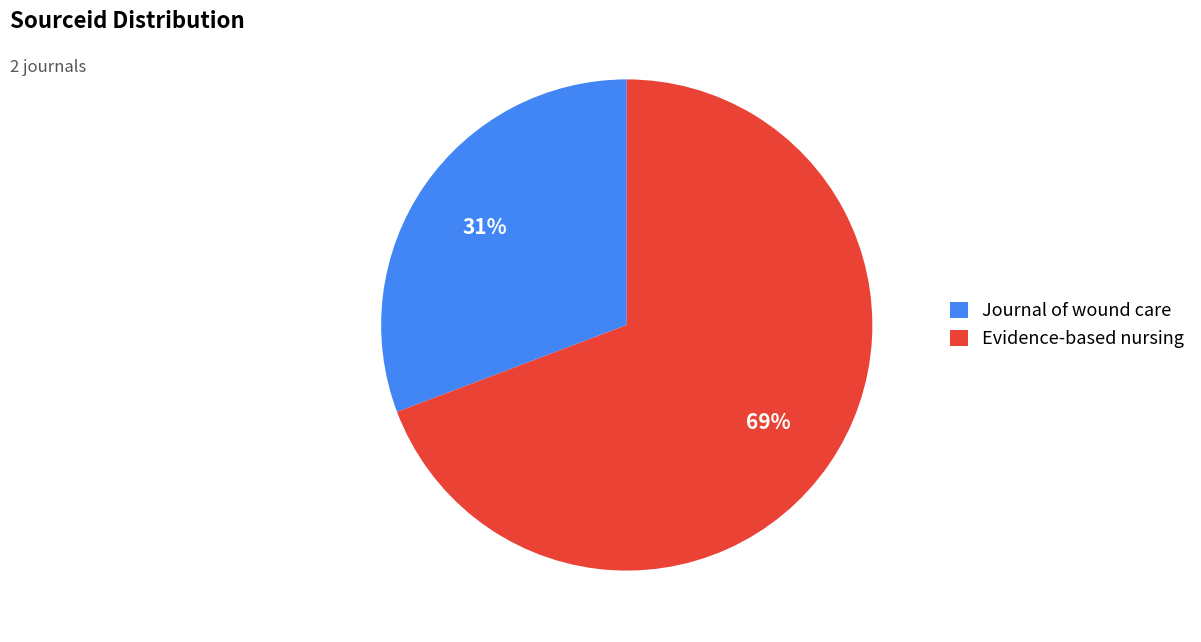

Rank the categories by value from lowest to highest.

Journal of wound care, Evidence-based nursing